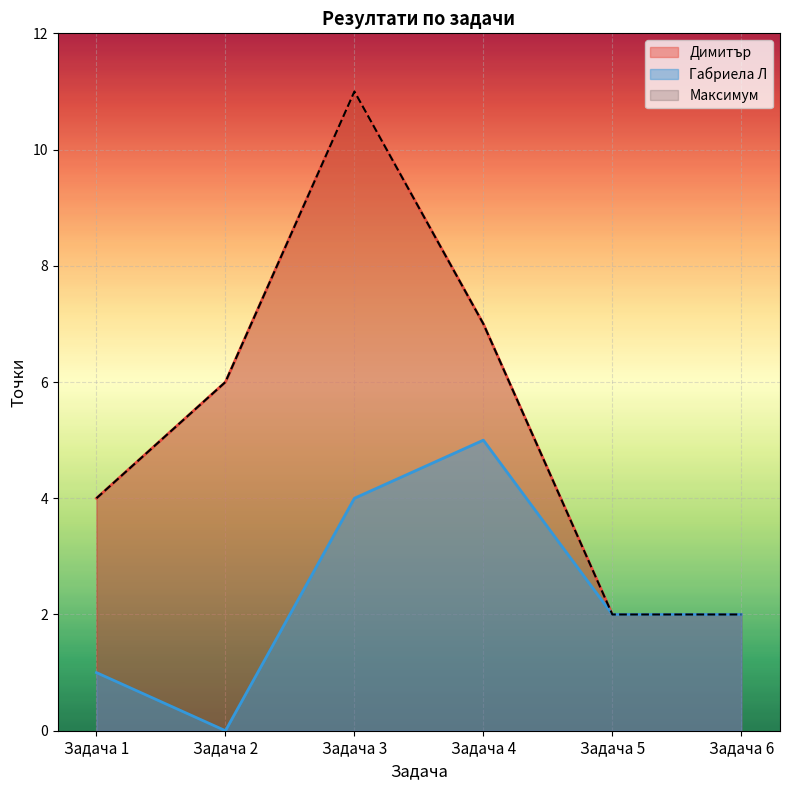

At how many categories does at least one series exceed 9?

1